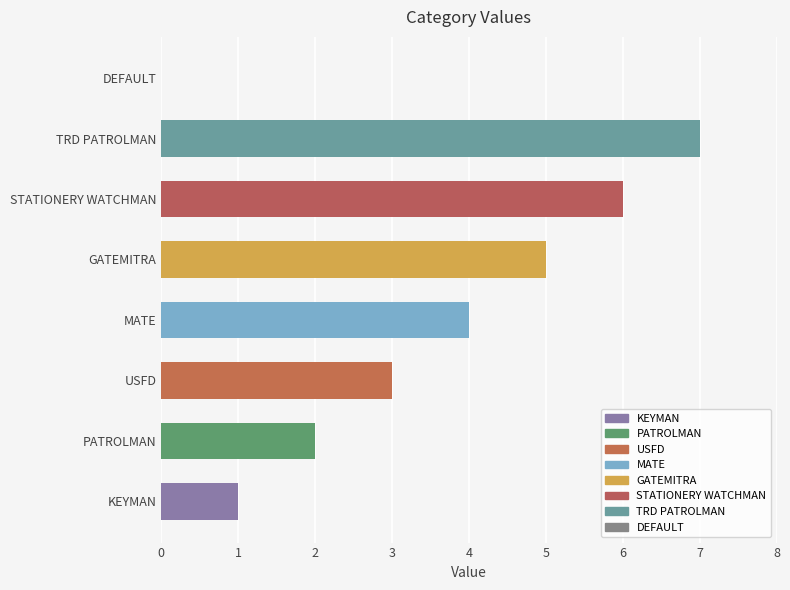

Reading bottom to top, extract all data points from this chart.

KEYMAN=1	PATROLMAN=2	USFD=3	MATE=4	GATEMITRA=5	STATIONERY WATCHMAN=6	TRD PATROLMAN=7	DEFAULT=0